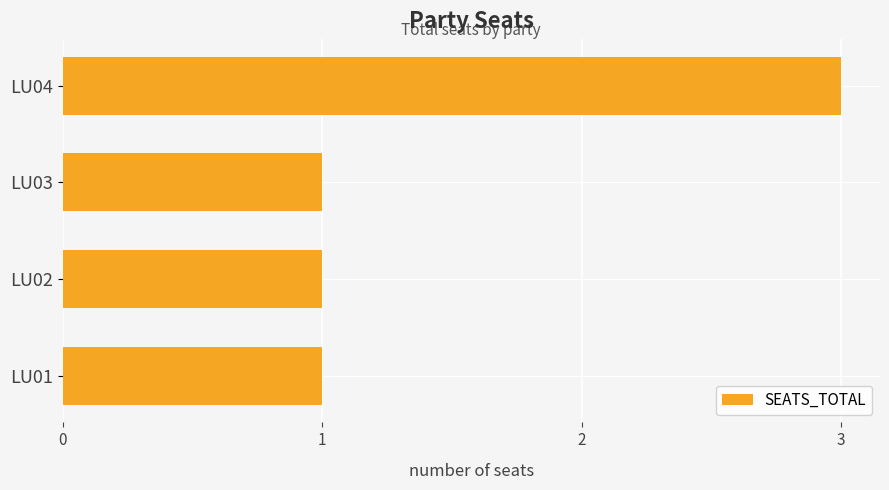

What is the average value?

2